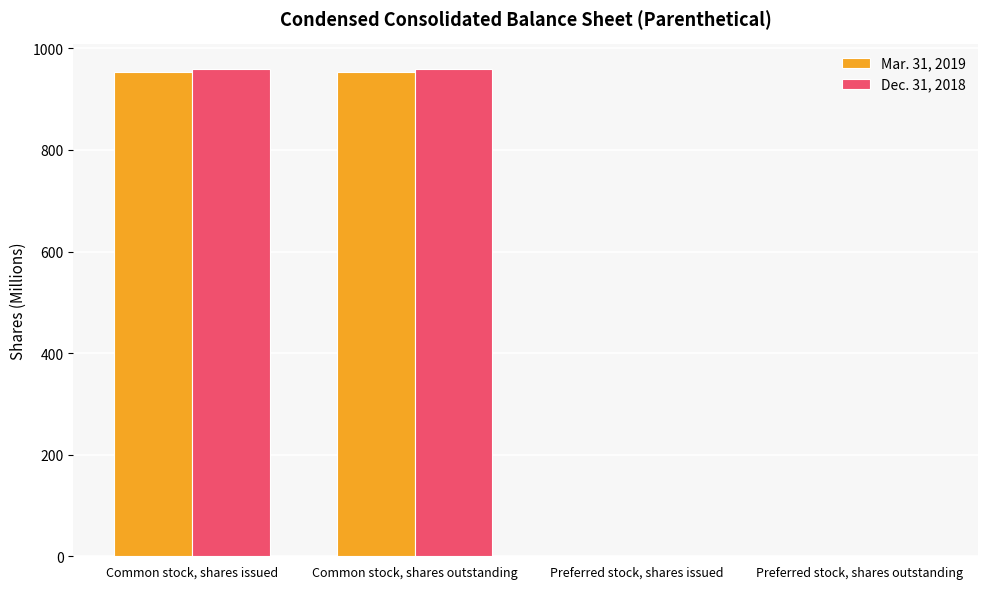

What are all the series names shown in the legend?

Mar. 31, 2019, Dec. 31, 2018